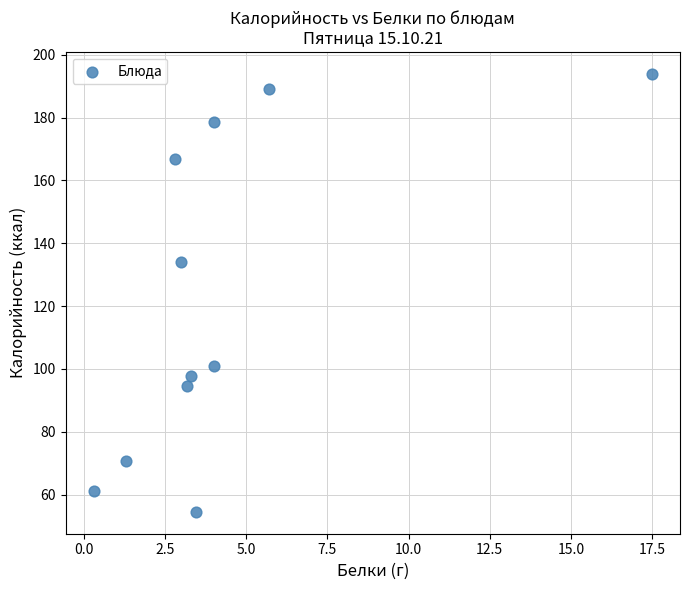

What Y value in the scatter plot is closest to 124?

134.2